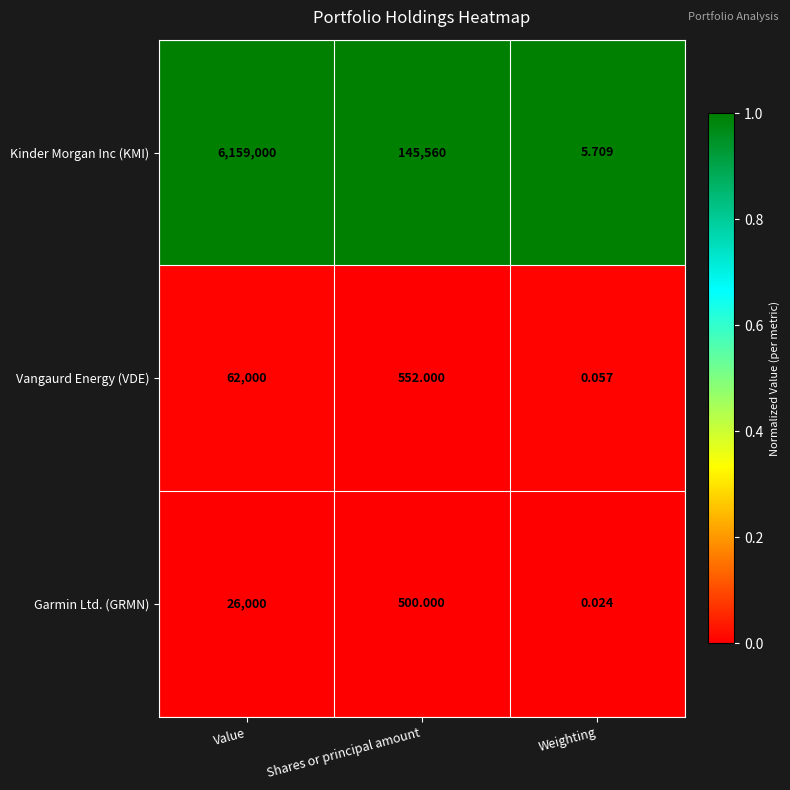

Which label corresponds to the smallest value in the chart?

Weighting